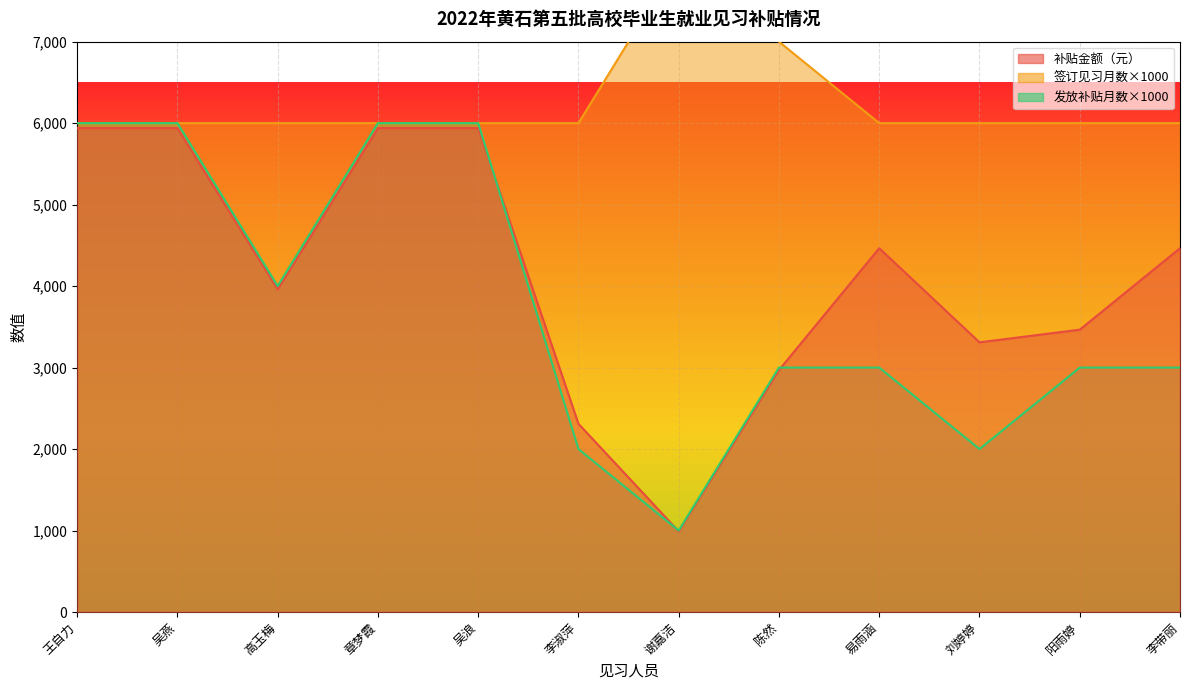

What is the sum of all 发放补贴月数 values?

45000